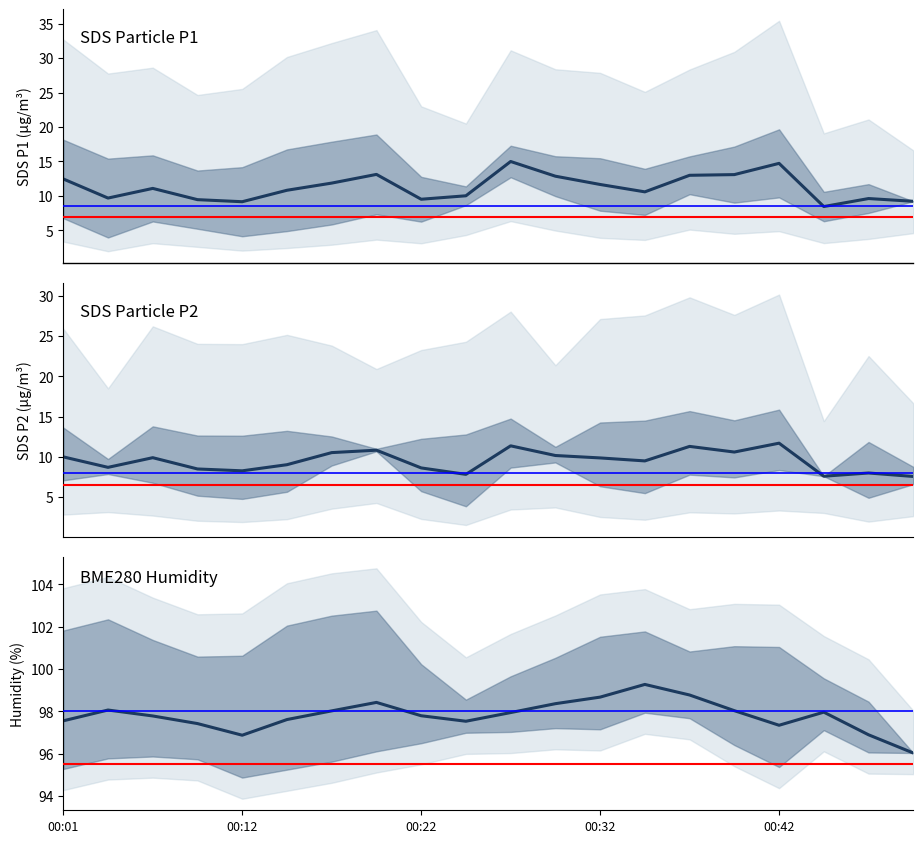

List the labels in order of SDS_P1 value, smallest first.

17, 00:42, 19, 00:32, 8, 18, 00:12, 9, 13, 5, 00:22, 12, 6, 00:01, 11, 14, 15, 7, 16, 10